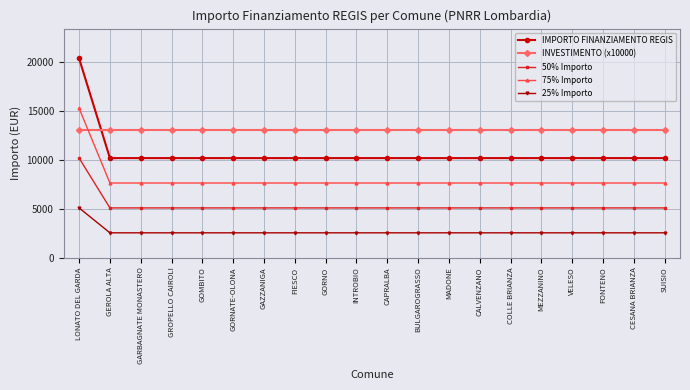

What is the spread (max minus min) of values at MADONE?

10457